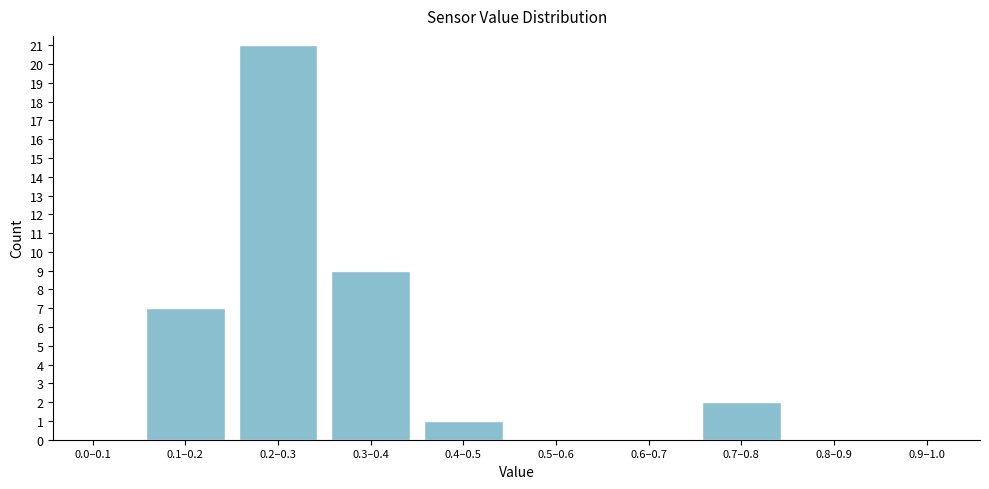

Reading left to right, transcribe all the data shown in this chart.

0.0–0.1=0	0.1–0.2=7	0.2–0.3=21	0.3–0.4=9	0.4–0.5=1	0.5–0.6=0	0.6–0.7=0	0.7–0.8=2	0.8–0.9=0	0.9–1.0=0